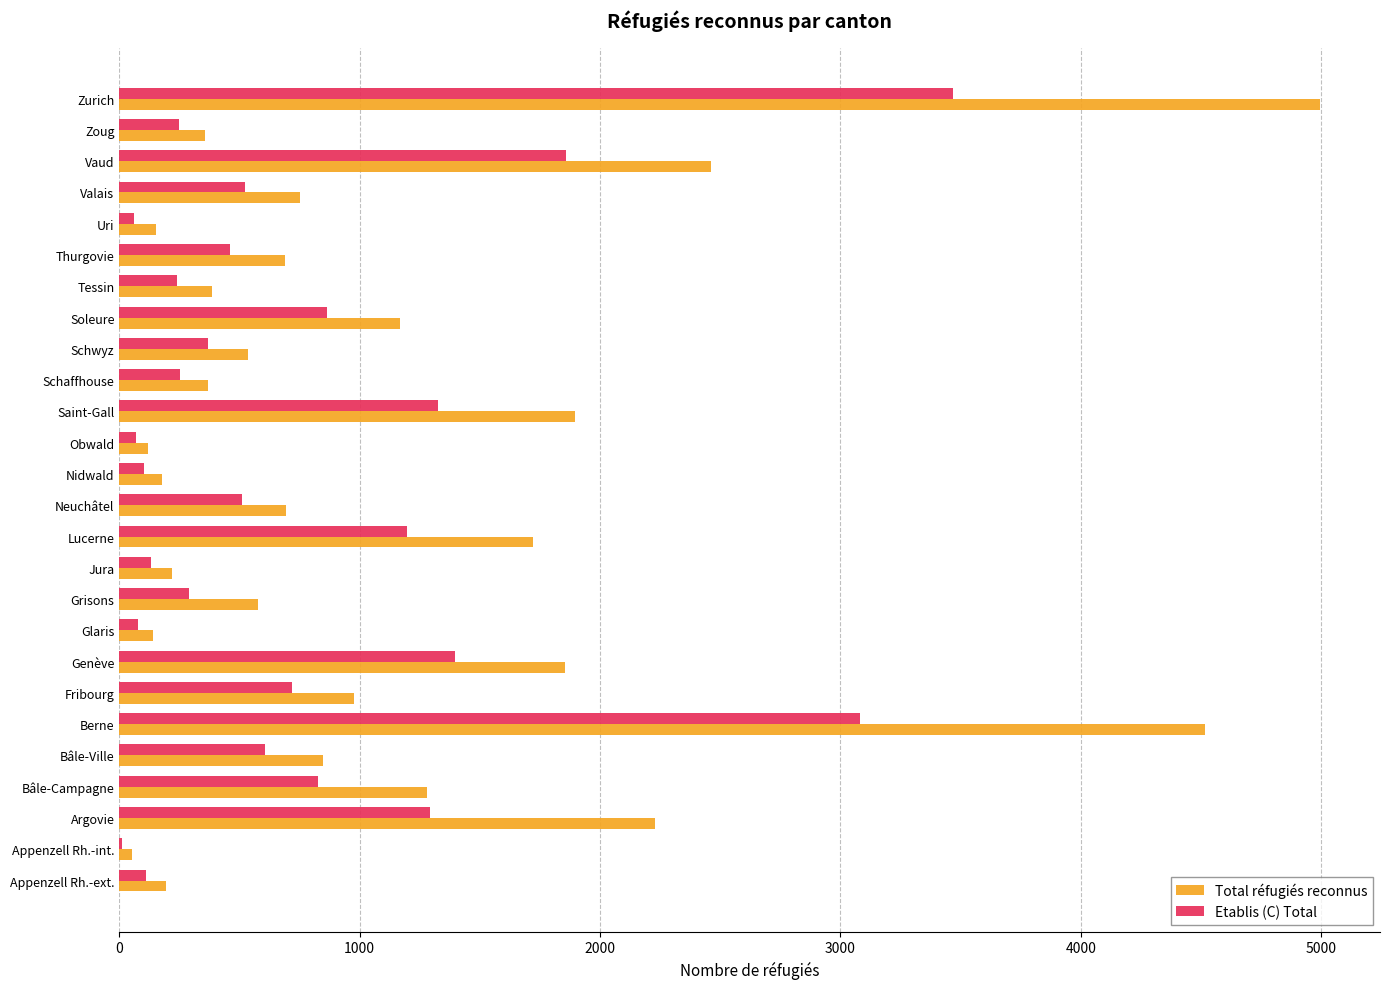

What is the sum of the Etablis (C) Total values at Vaud and Thurgovie?

2321